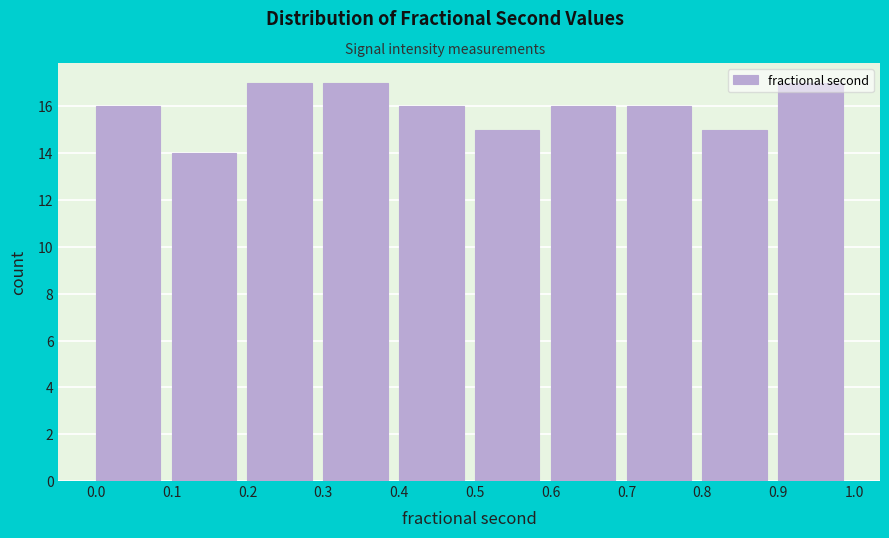

What is the height of the bar covering 0.4 to 0.5 on the x-axis? The values are not printed on the chart, so give them approximately, as read against the axis.

16